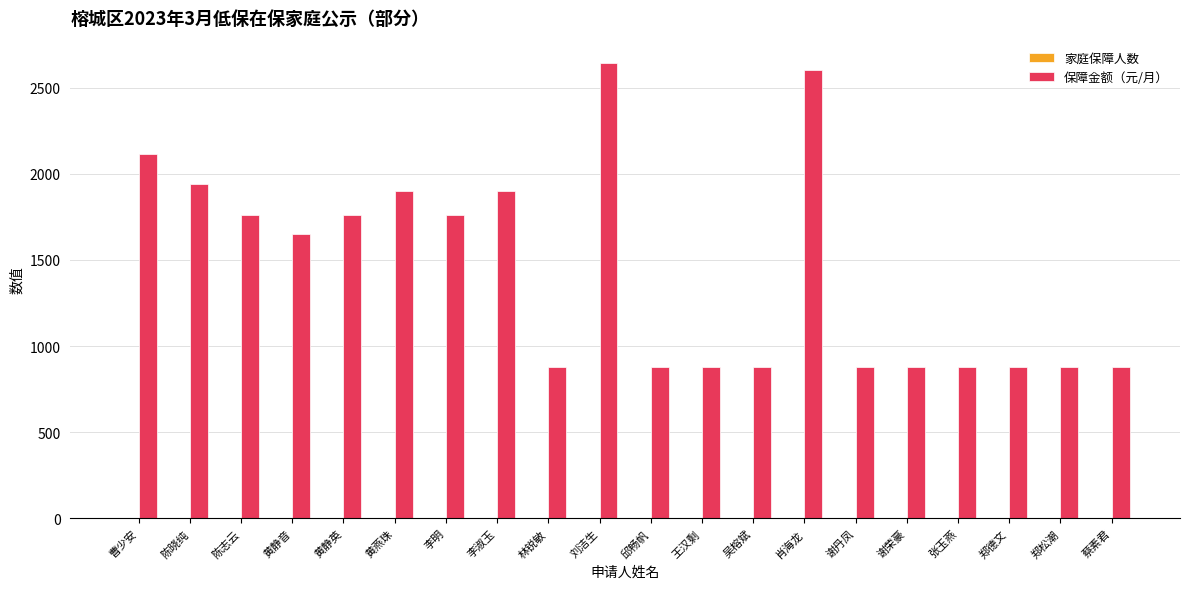

Which series has the largest total across all categories?

保障金额（元/月）